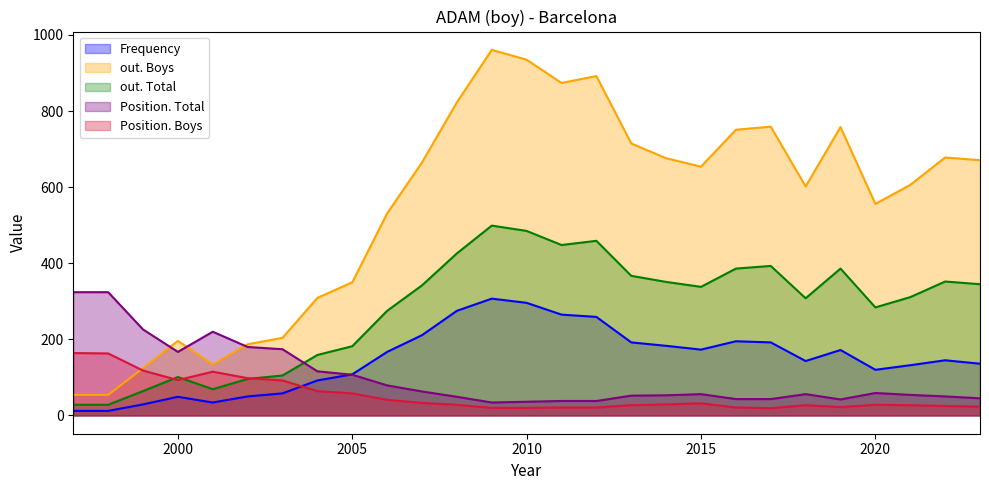

Where does the Frequency series first go above 145?

2006